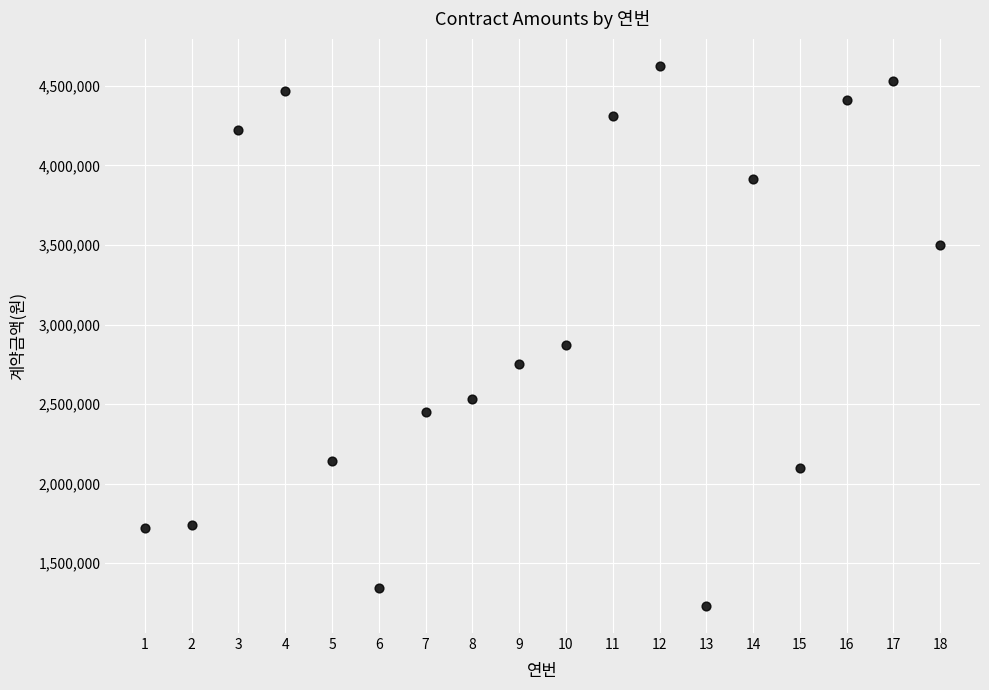

What is the range of X values (max minus min)?

17